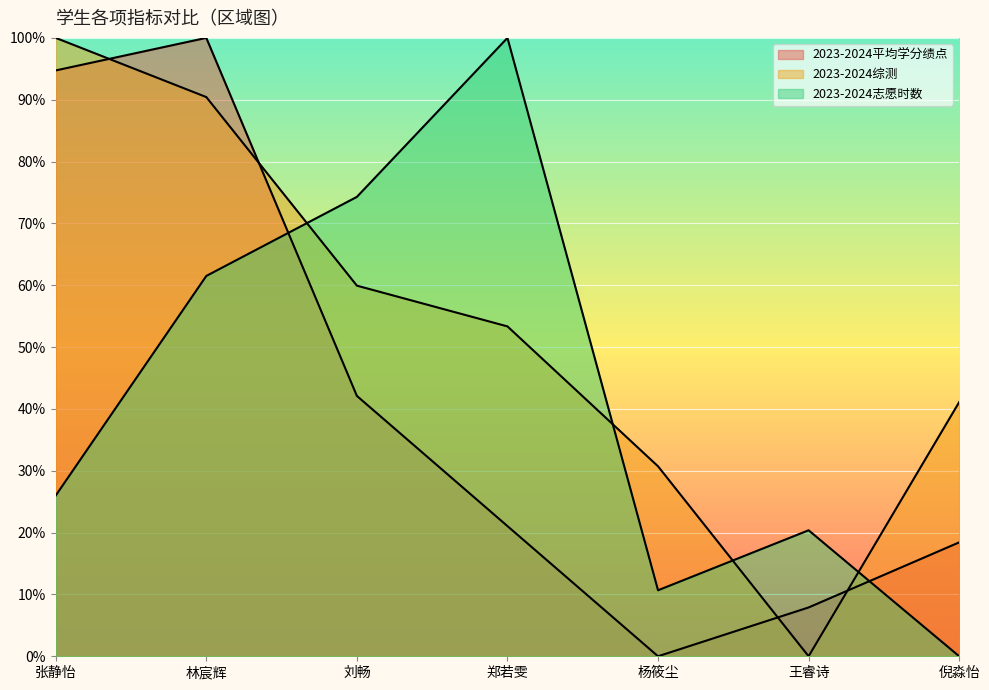

True or false: 2023-2024志愿时数 has more than 0 interior local peaks.

True